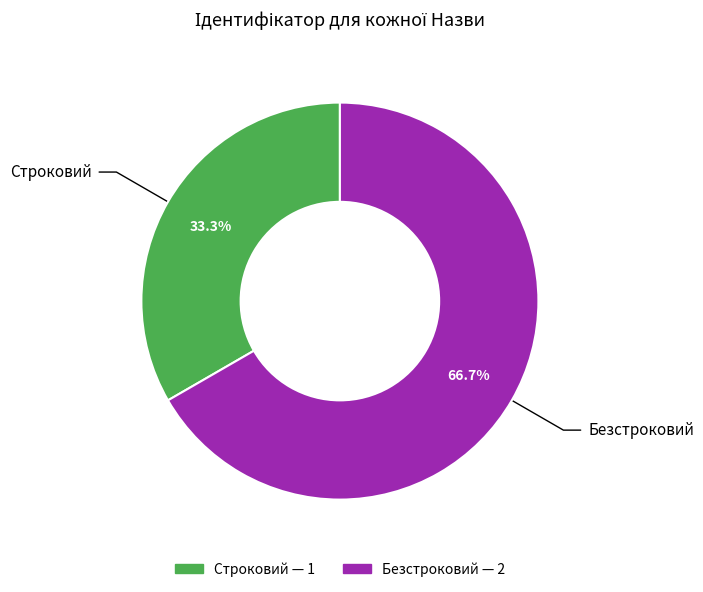

Combined, what portion of the pie is Строковий and Безстроковий?

100.0%